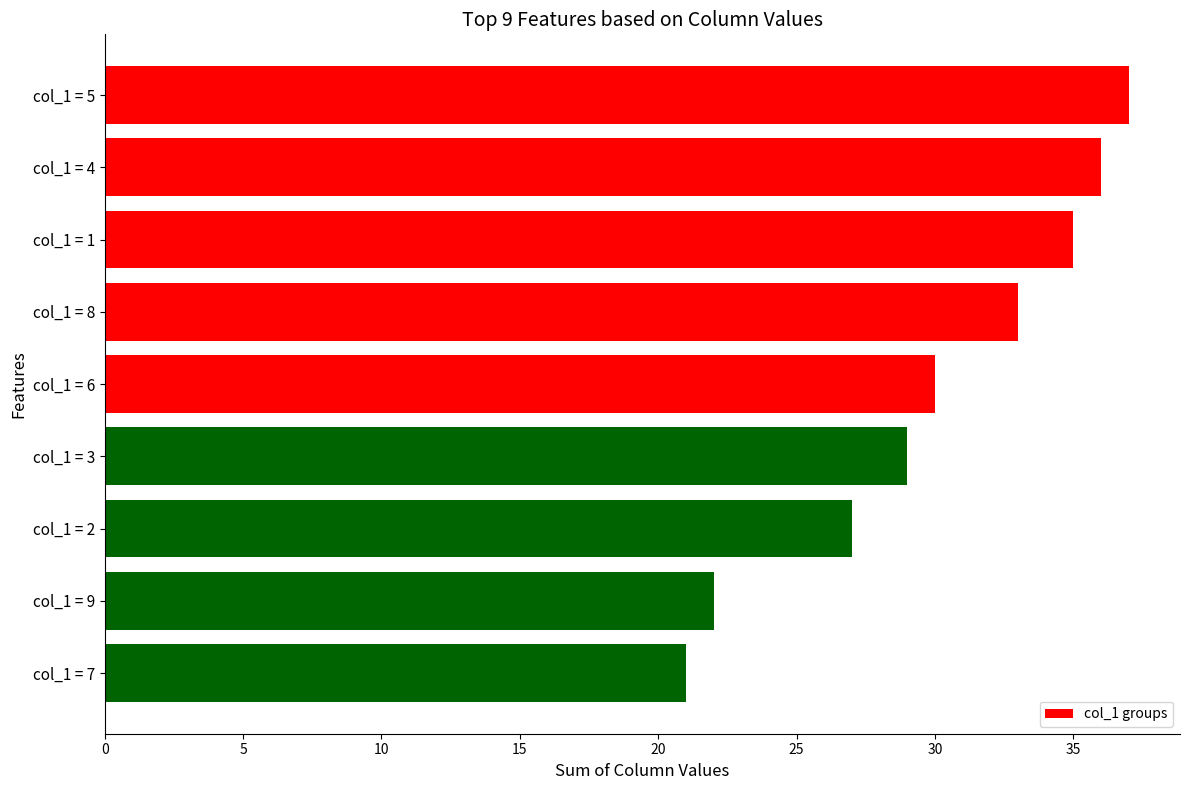

What is the average value?

30